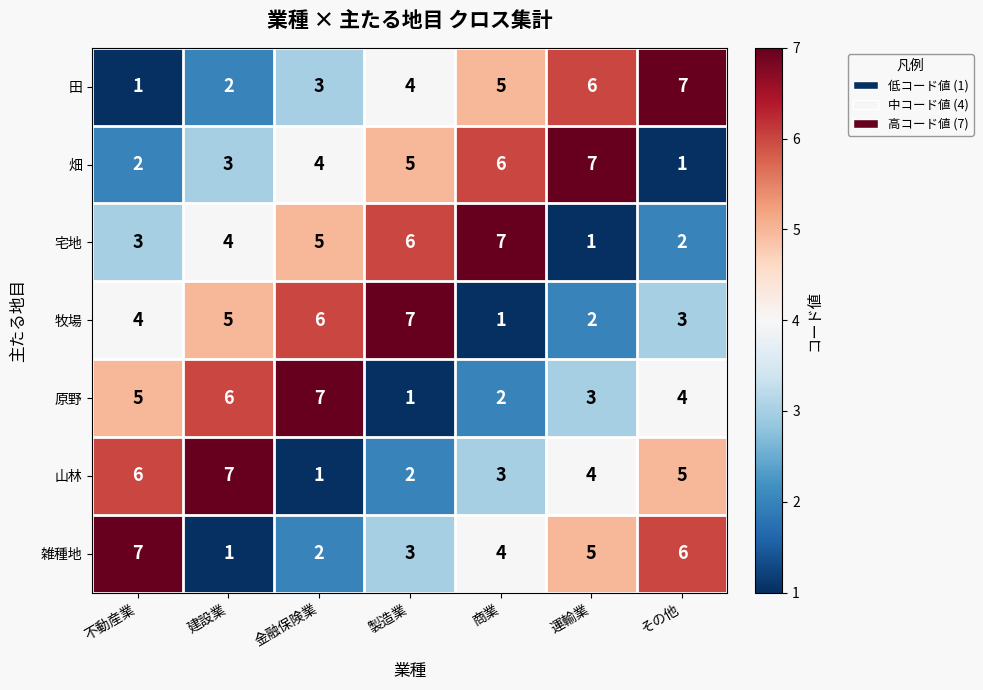

What is the maximum value shown in the chart?

7